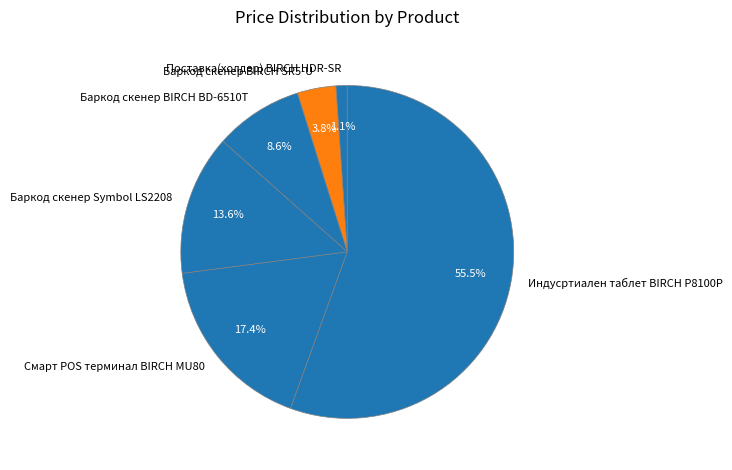

Approximately how many times larger is the value at Баркод скенер BIRCH SR5-U compared to Индусртиален таблет BIRCH P8100P?

0.1